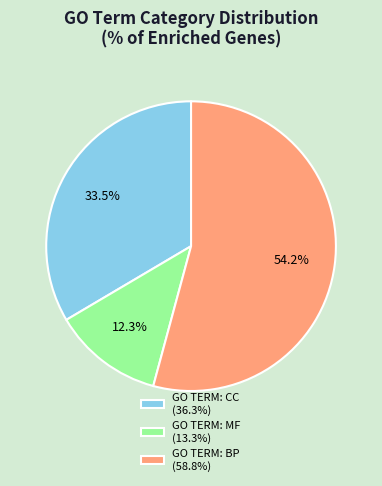

Rank the categories by value from lowest to highest.

GO TERM: MF, GO TERM: CC, GO TERM: BP